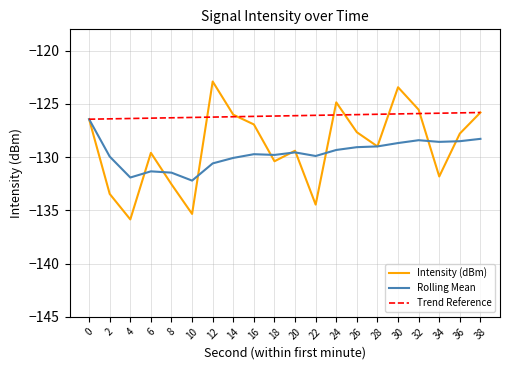

What is the minimum value for Trend Reference?

-126.4